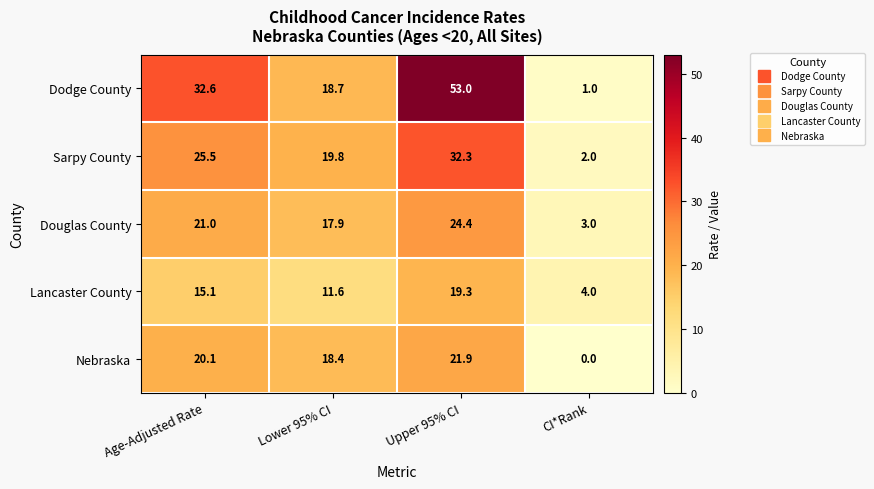

At CI*Rank, list the series in order from largest to smallest.

Lancaster County, Douglas County, Sarpy County, Dodge County, Nebraska